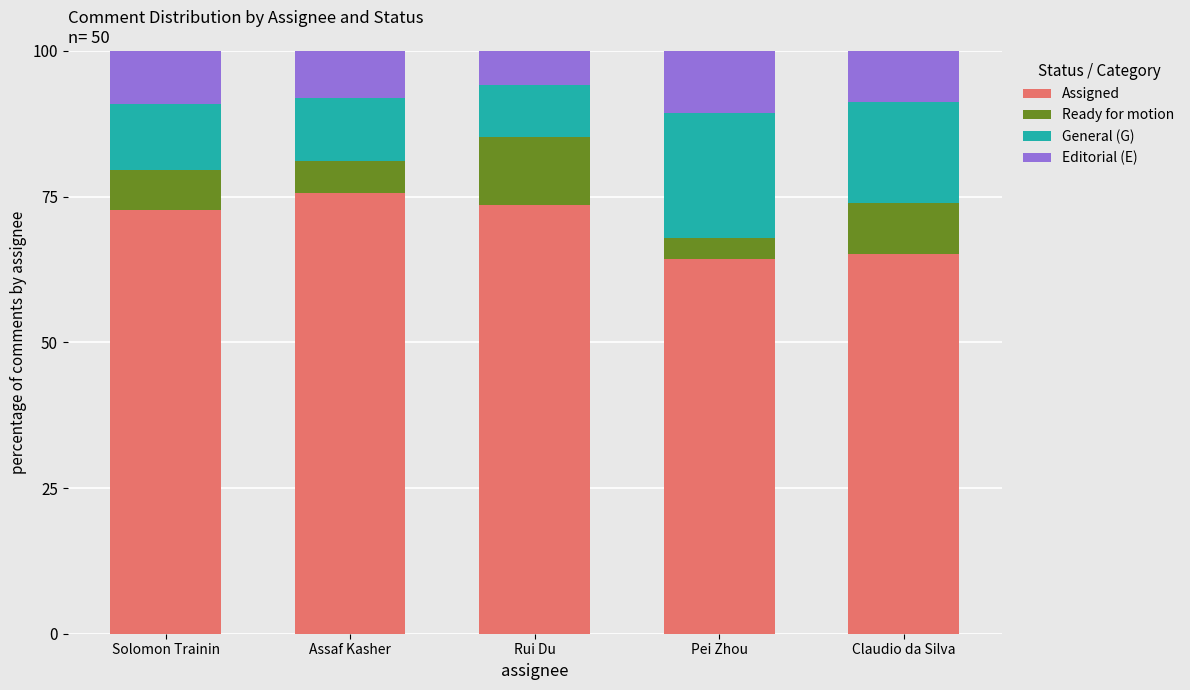

What is the difference between the second highest and second lowest values in the Assigned series?

8.3